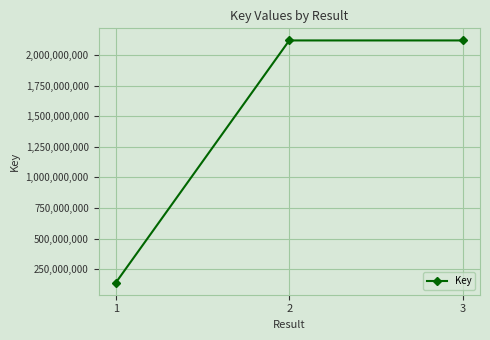

Does the chart have visible grid lines?

Yes